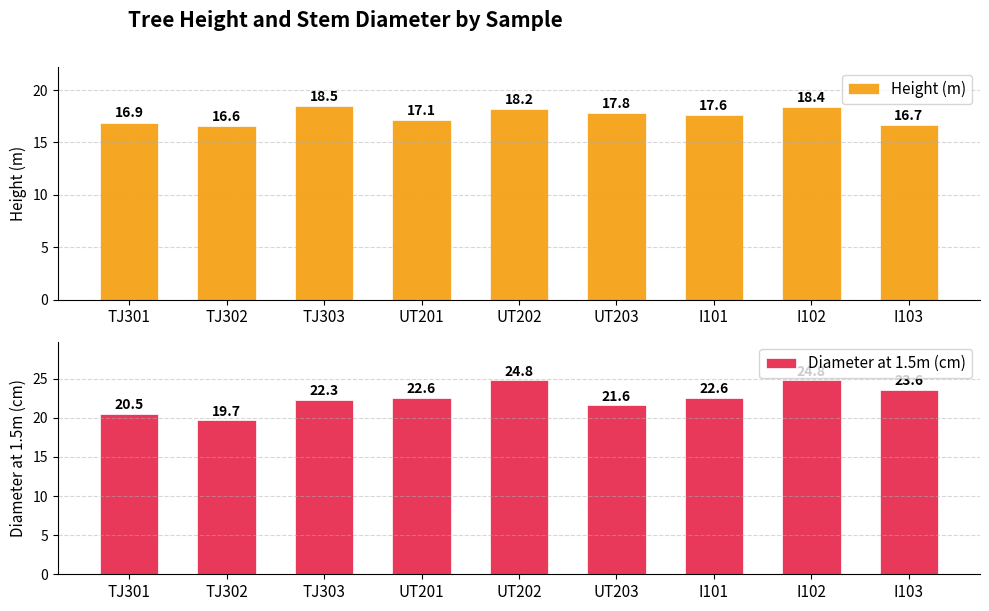

Does the chart contain any negative values?

No